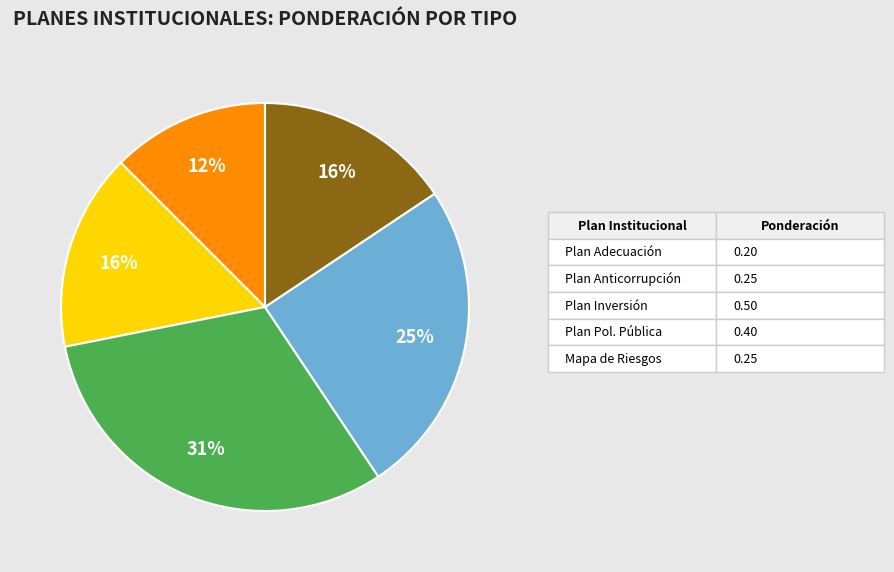

To the nearest percent, what is the average slice percentage?

20%